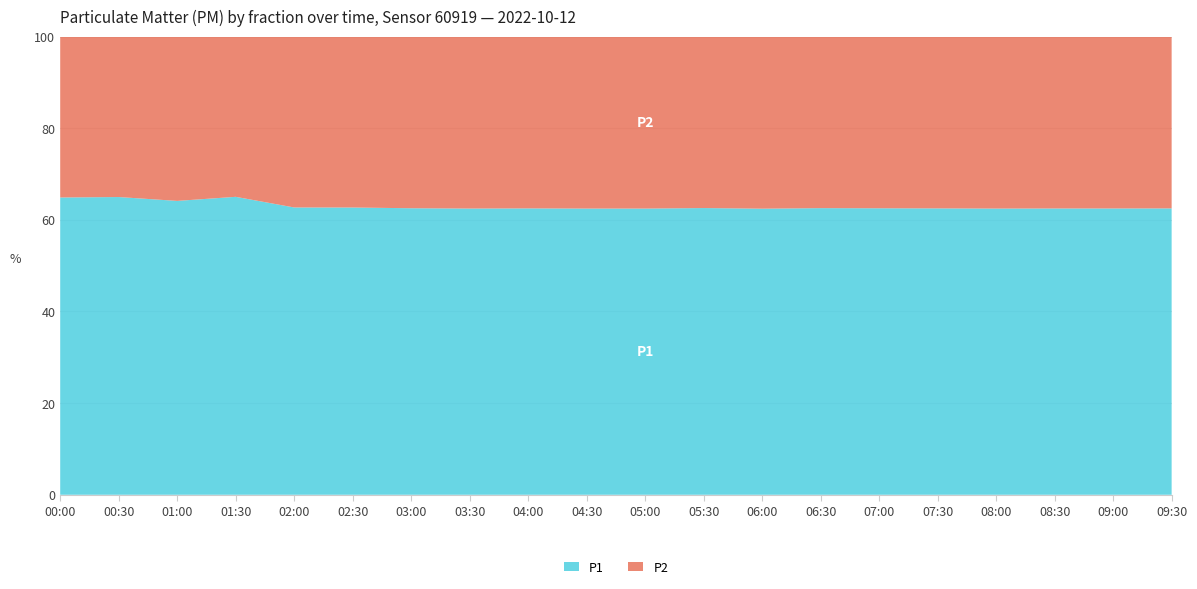

What is the difference between the maximum and minimum values in the P1 series?

2.6